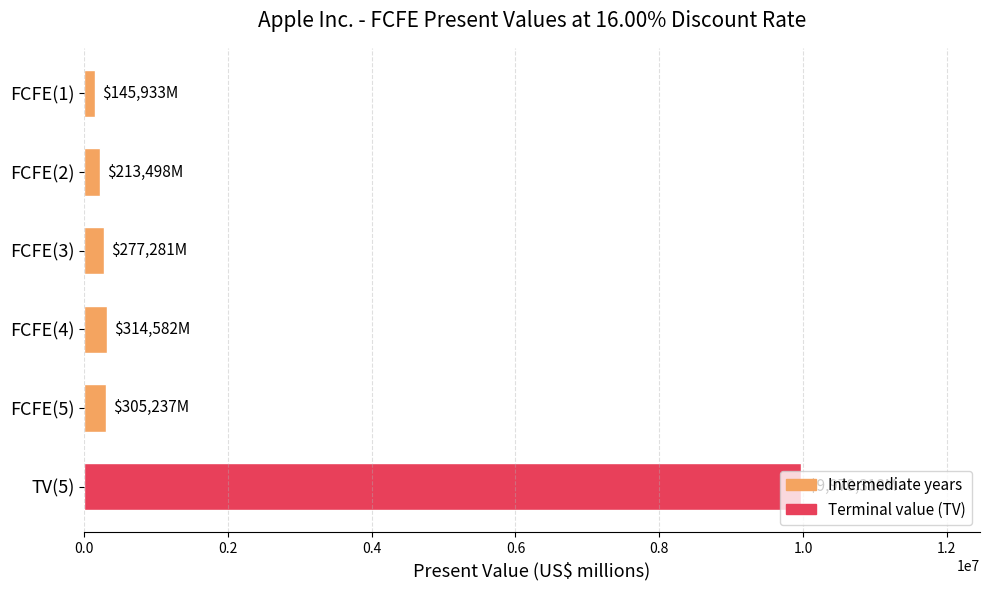

Is it true that the value at TV(5) is 9970318?

True